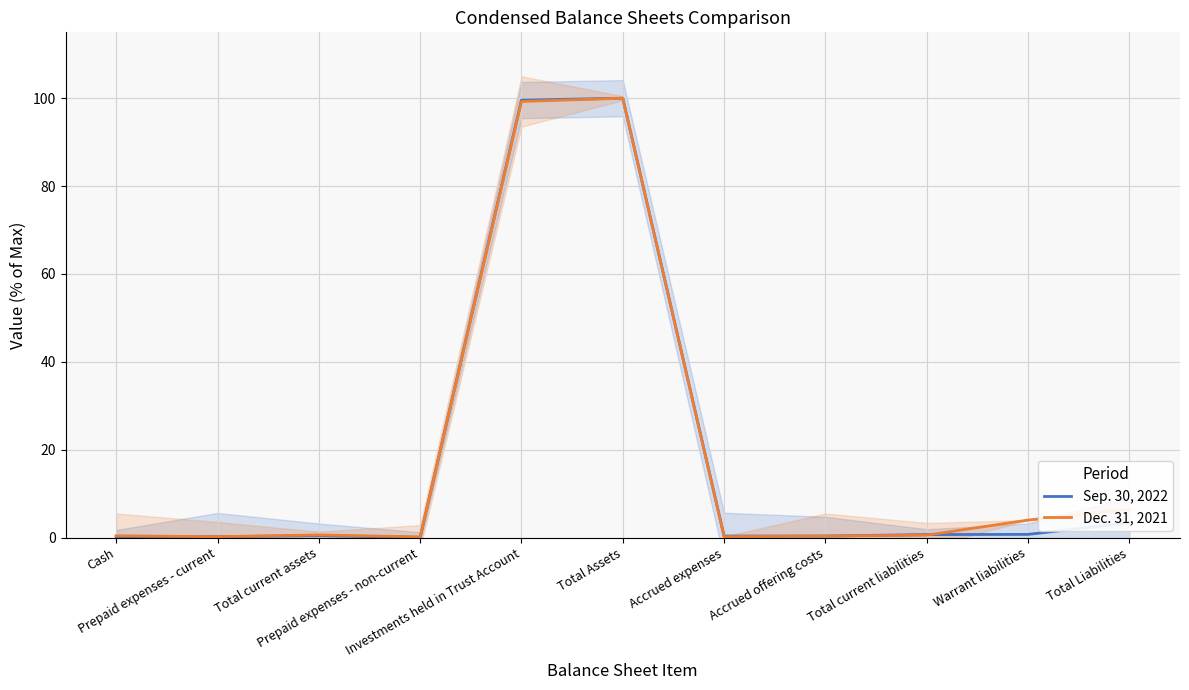

Where do Dec. 31, 2021 and Sep. 30, 2022 first cross each other?

Cash and Prepaid expenses - current